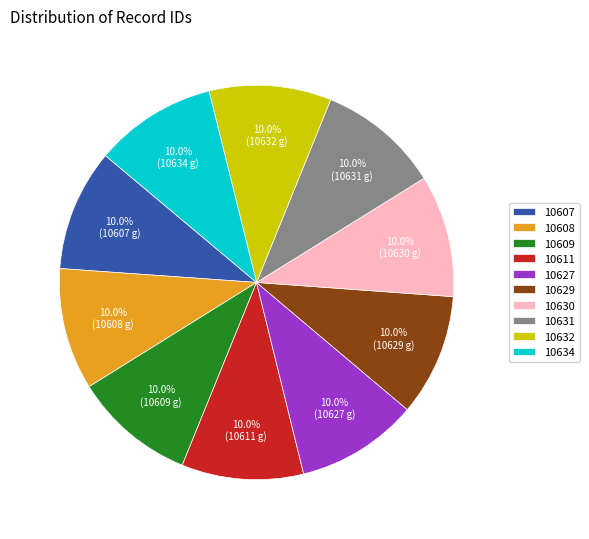

Is there any slice that represents more than half of the pie?

No